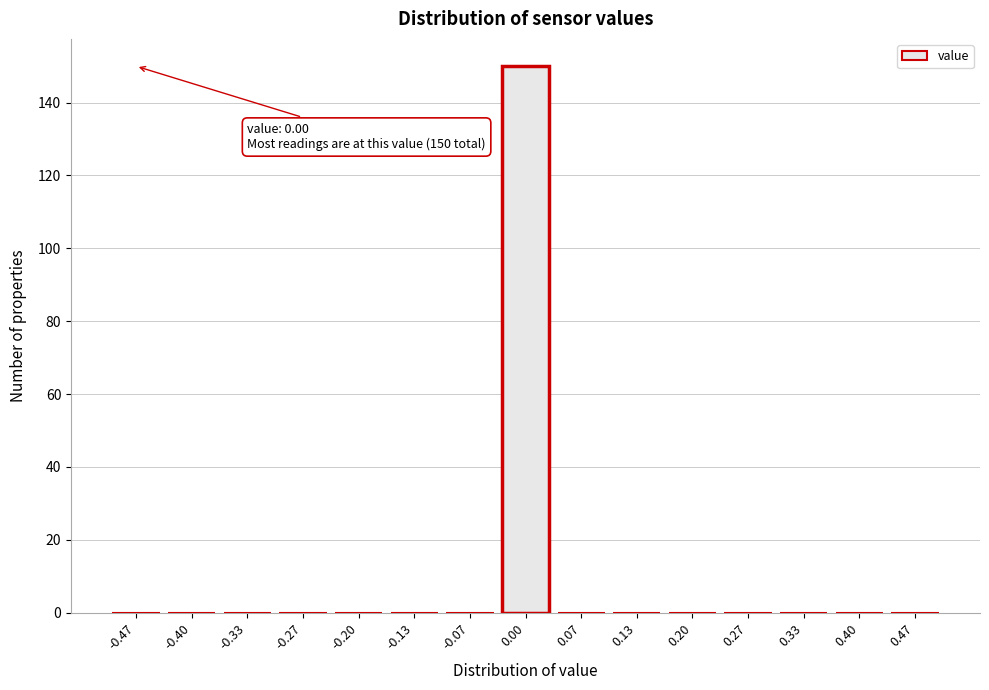

Reading left to right, what are all the values shown in this chart?

-0.47=0	-0.40=0	-0.33=0	-0.27=0	-0.20=0	-0.13=0	-0.07=0	0.00=150	0.07=0	0.13=0	0.20=0	0.27=0	0.33=0	0.40=0	0.47=0